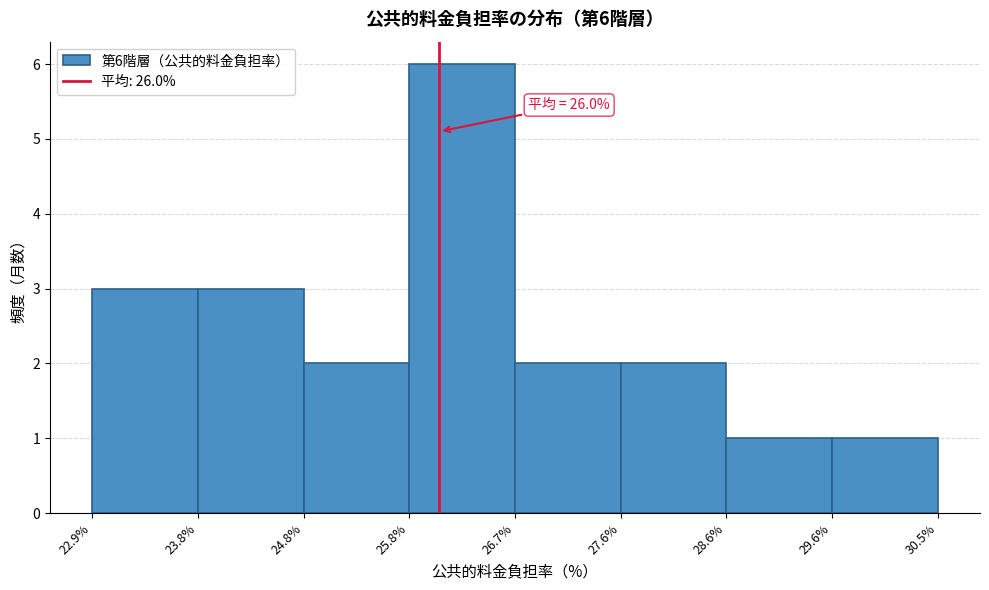

Over which range of the x-axis is the bar tallest?

25.8% to 26.7%